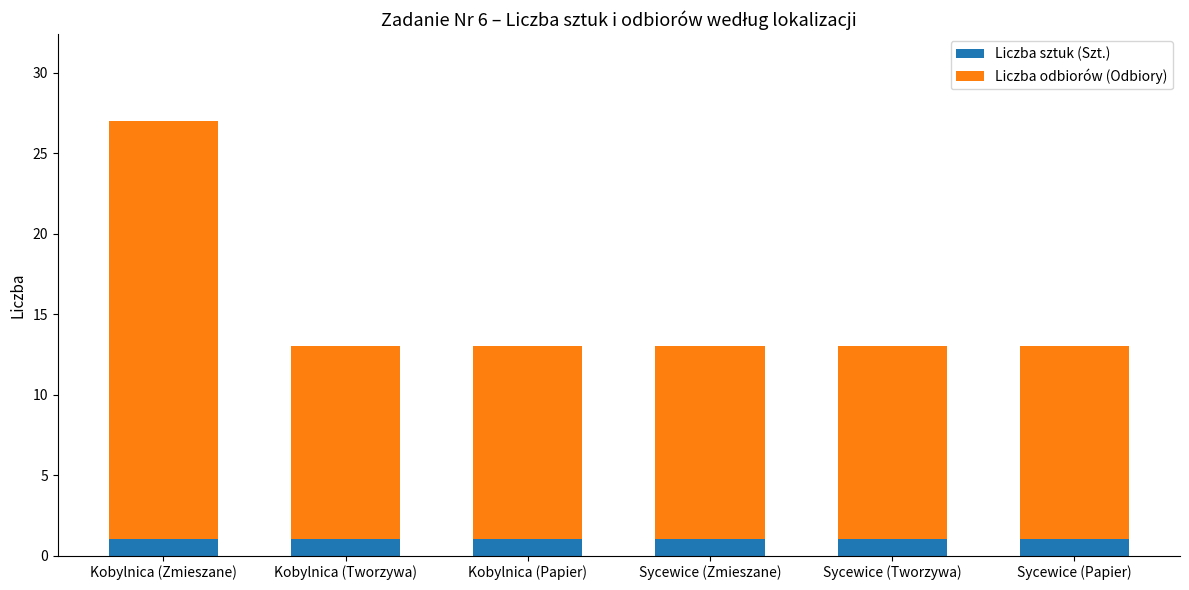

What is the total value across all series at Sycewice (Tworzywa)?

13